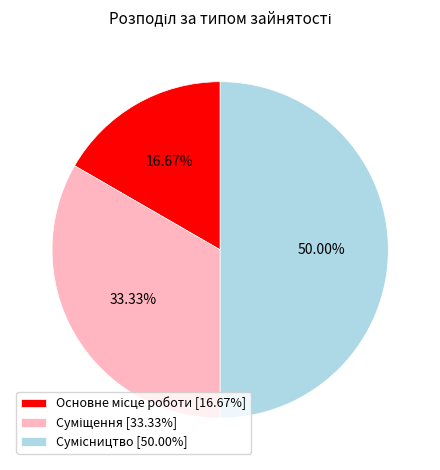

To the nearest percent, what is the combined percentage of Сумісництво and Основне місце роботи?

67%